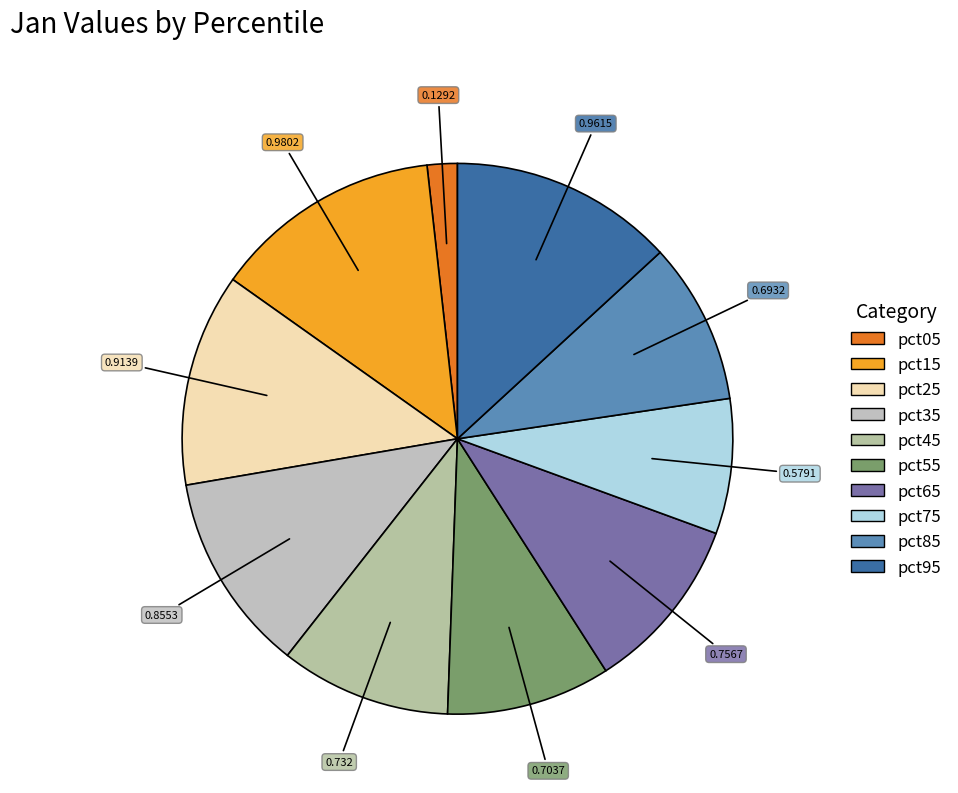

Does pct65 account for over 50% of the chart?

No